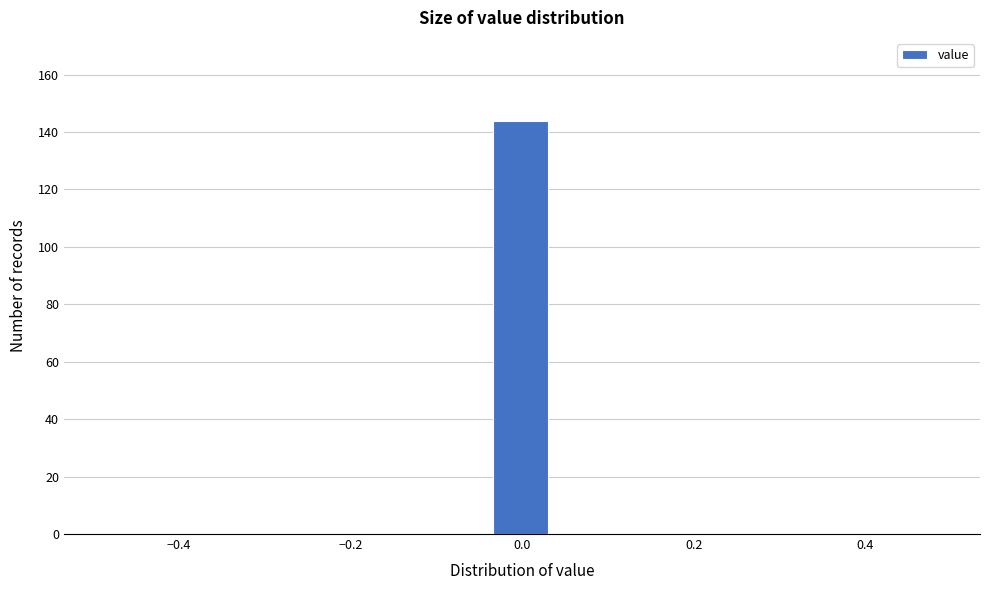

Read against the x-axis, roughly where is the centre of the tallest bar?

0.00